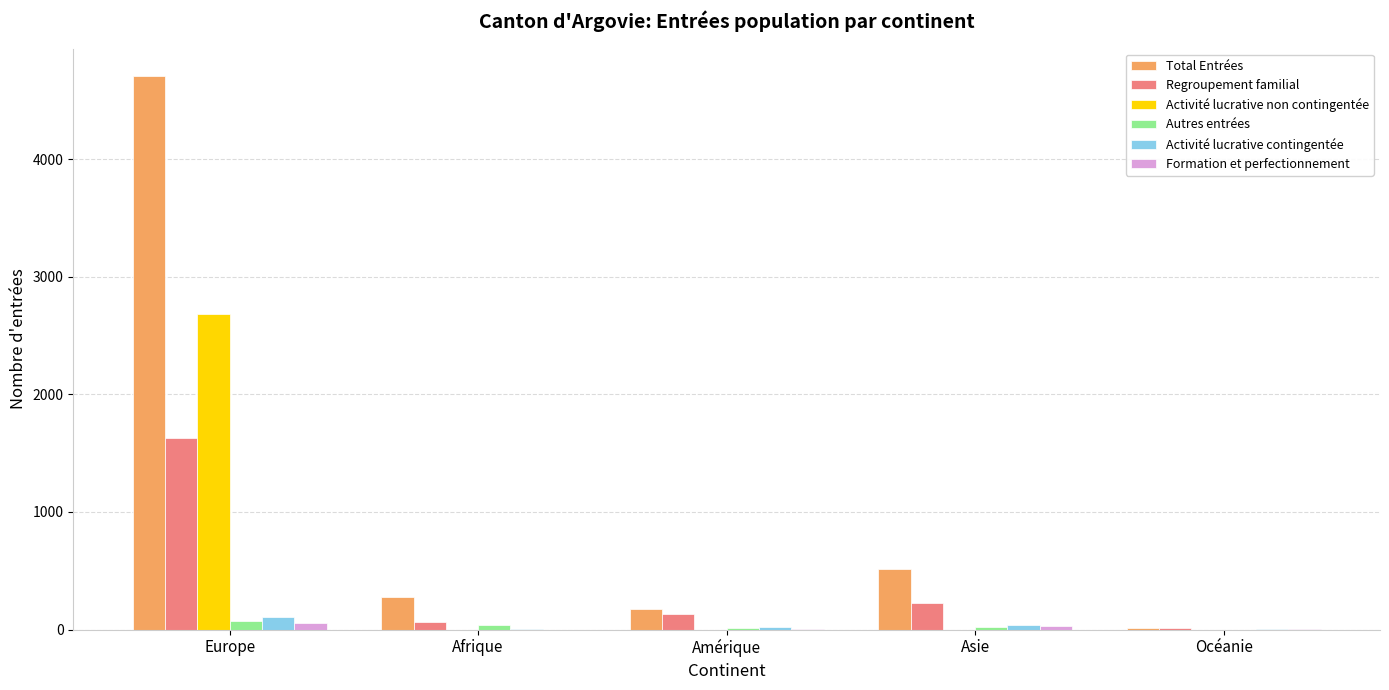

Between Europe and Amérique, which series saw the biggest shift?

Total Entrées